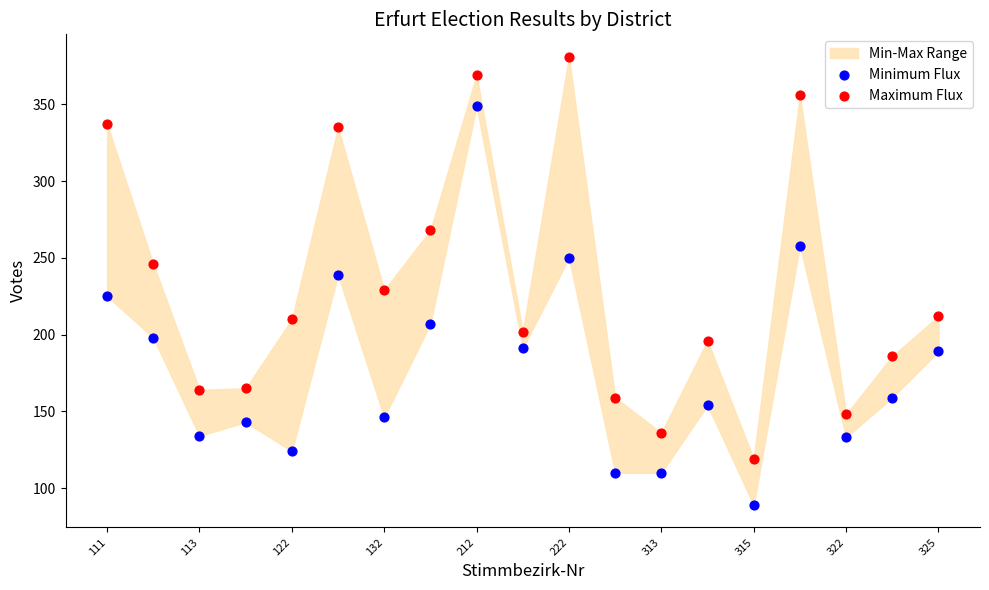

Which series contains the lowest Y value?

Minimum Flux